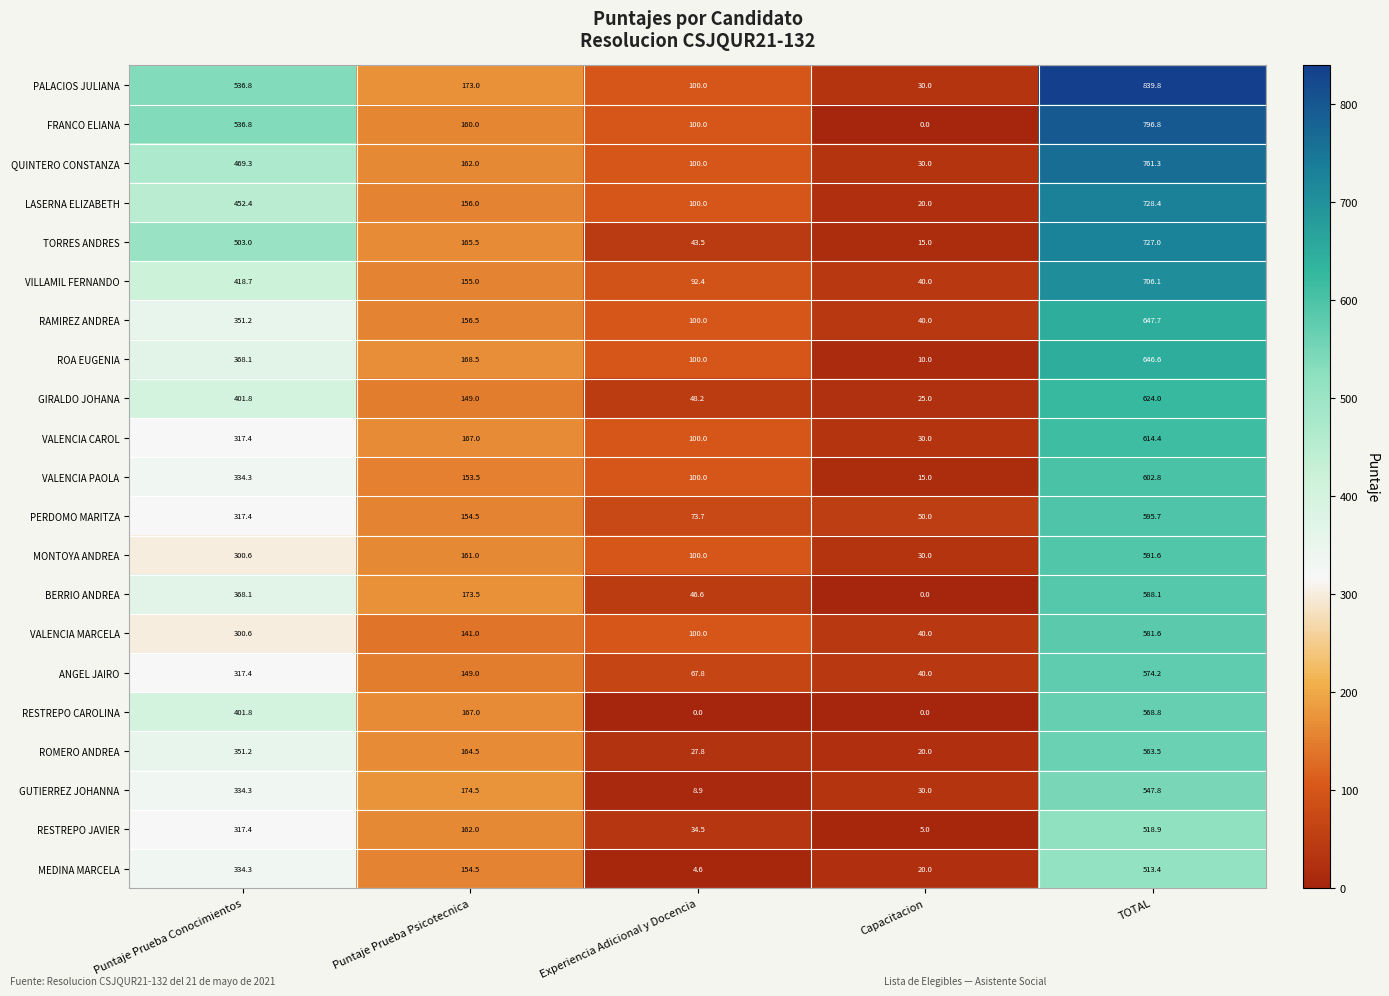

What is the total value across all series at TOTAL?

13338.5